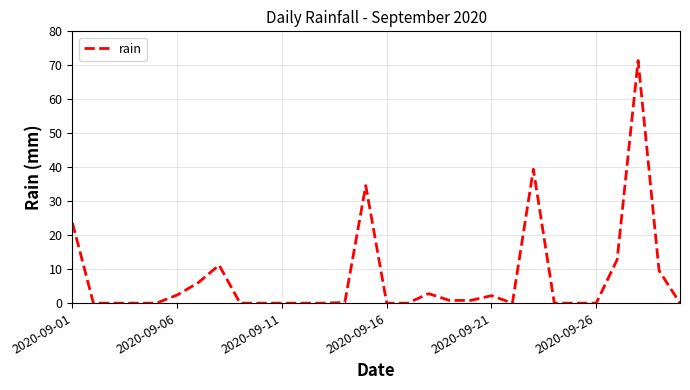

What is the greatest value displayed?

71.4